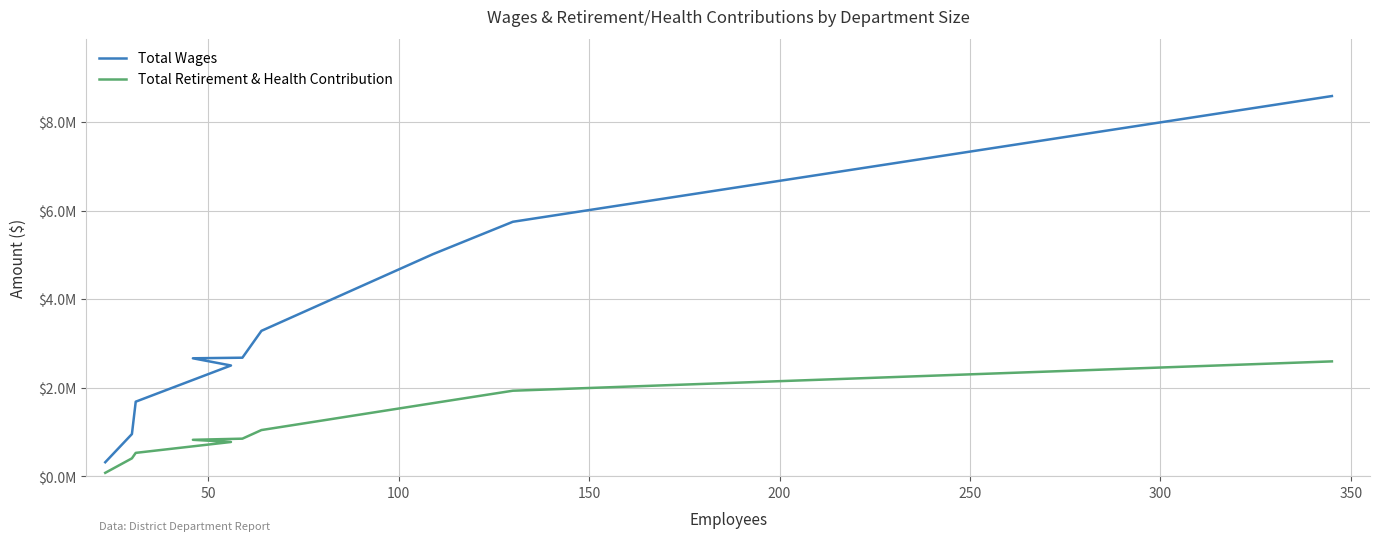

How many lines are shown in the chart?

2